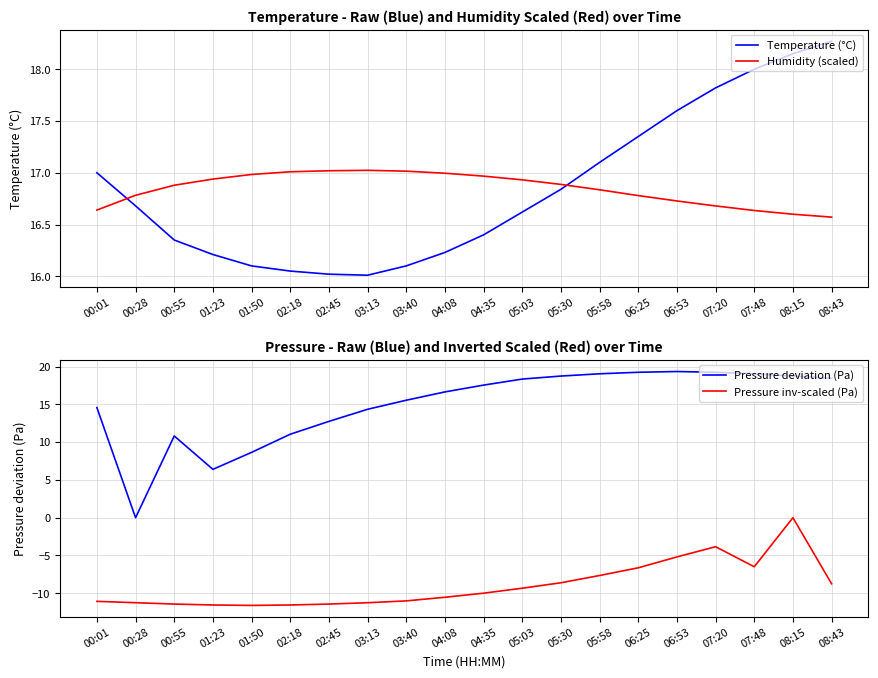

Reading right to left, transcribe all the data shown in this chart.

Temperature (°C): 08:43=18.3	08:15=18.1	07:48=18.0	07:20=17.8	06:53=17.6	06:25=17.4	05:58=17.1	05:30=16.8	05:03=16.6	04:35=16.4	04:08=16.2	03:40=16.1	03:13=16.0	02:45=16.0	02:18=16.1	01:50=16.1	01:23=16.2	00:55=16.4	00:28=16.7	00:01=17.0
Humidity (scaled): 08:43=16.6	08:15=16.6	07:48=16.6	07:20=16.7	06:53=16.7	06:25=16.8	05:58=16.8	05:30=16.9	05:03=16.9	04:35=17.0	04:08=17.0	03:40=17.0	03:13=17.0	02:45=17.0	02:18=17.0	01:50=17.0	01:23=16.9	00:55=16.9	00:28=16.8	00:01=16.6
Pressure deviation (Pa): 08:43=18.4	08:15=18.8	07:48=19.1	07:20=19.2	06:53=19.4	06:25=19.2	05:58=19.1	05:30=18.8	05:03=18.4	04:35=17.6	04:08=16.7	03:40=15.6	03:13=14.4	02:45=12.8	02:18=11.1	01:50=8.7	01:23=6.4	00:55=10.8	00:28=0.0	00:01=14.6
Pressure inv-scaled (Pa): 08:43=-8.7	08:15=-0.0	07:48=-6.5	07:20=-3.8	06:53=-5.2	06:25=-6.6	05:58=-7.6	05:30=-8.6	05:03=-9.3	04:35=-10.0	04:08=-10.5	03:40=-11.0	03:13=-11.2	02:45=-11.4	02:18=-11.5	01:50=-11.6	01:23=-11.5	00:55=-11.4	00:28=-11.2	00:01=-11.1